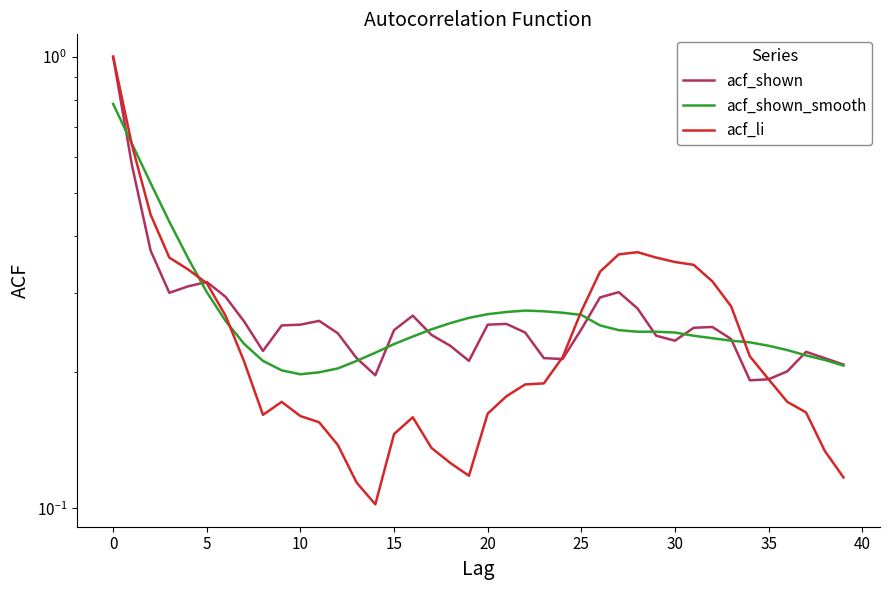

Count the number of categories in the chart.

40